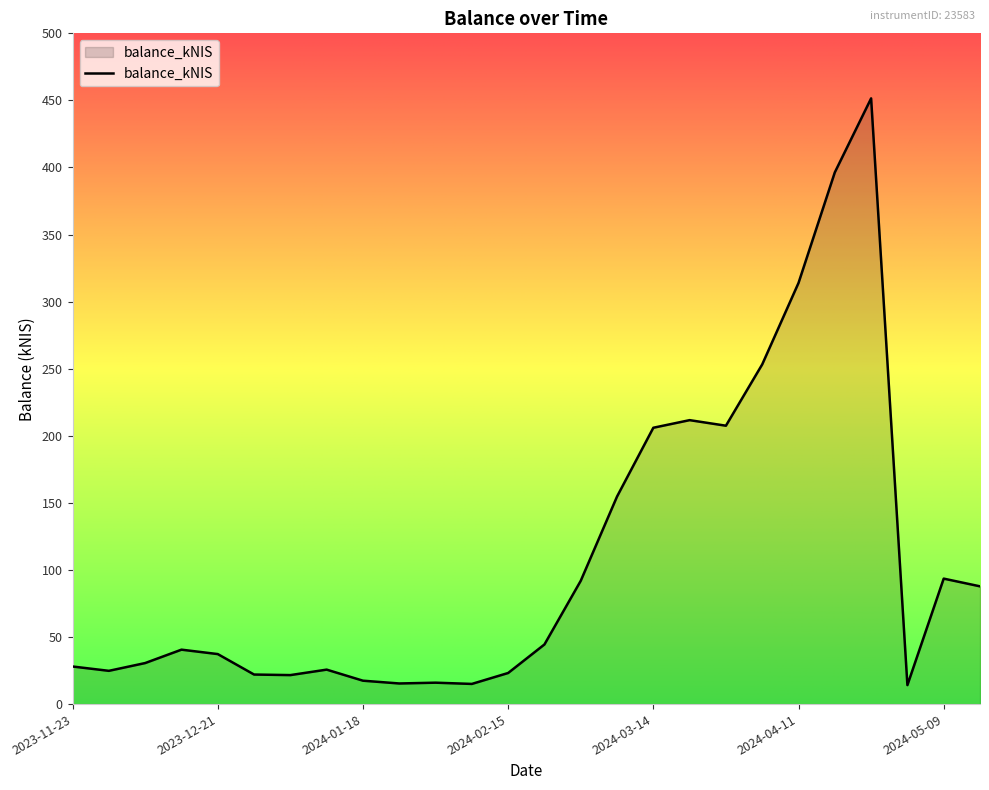

What is the smallest value displayed?

14.2